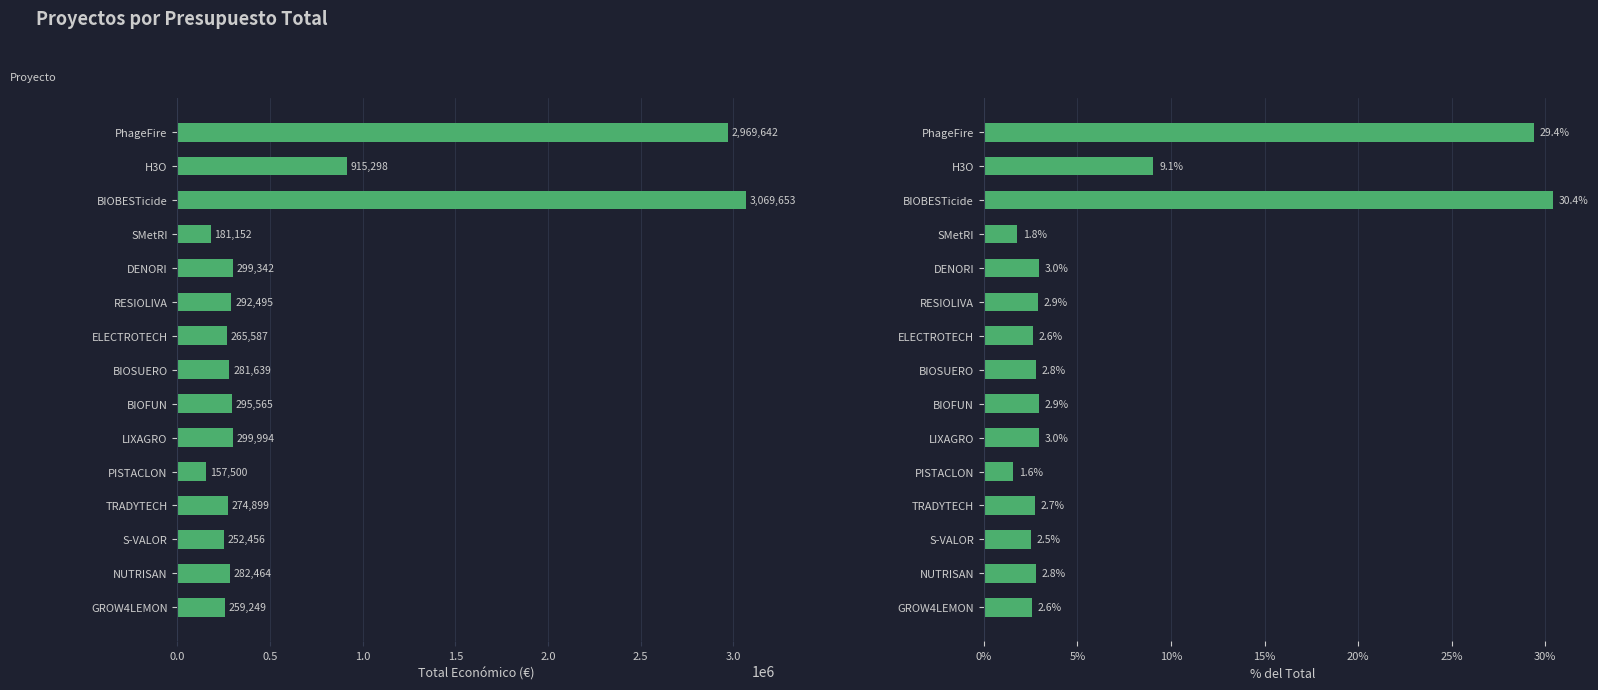

What are all the series names shown in the legend?

Total económico, % del Total